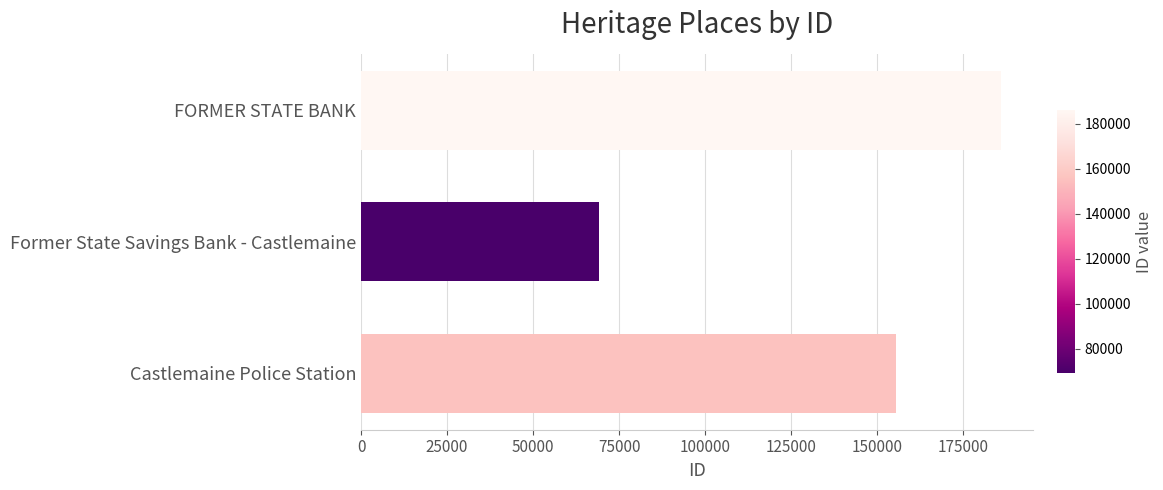

What is the sum of all values?

410631